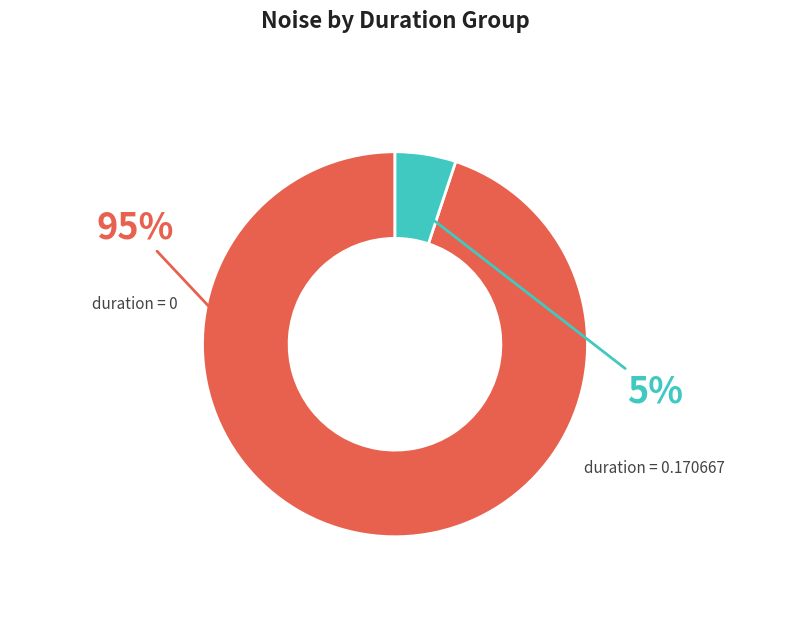

To the nearest percent, what is the average slice percentage?

50%